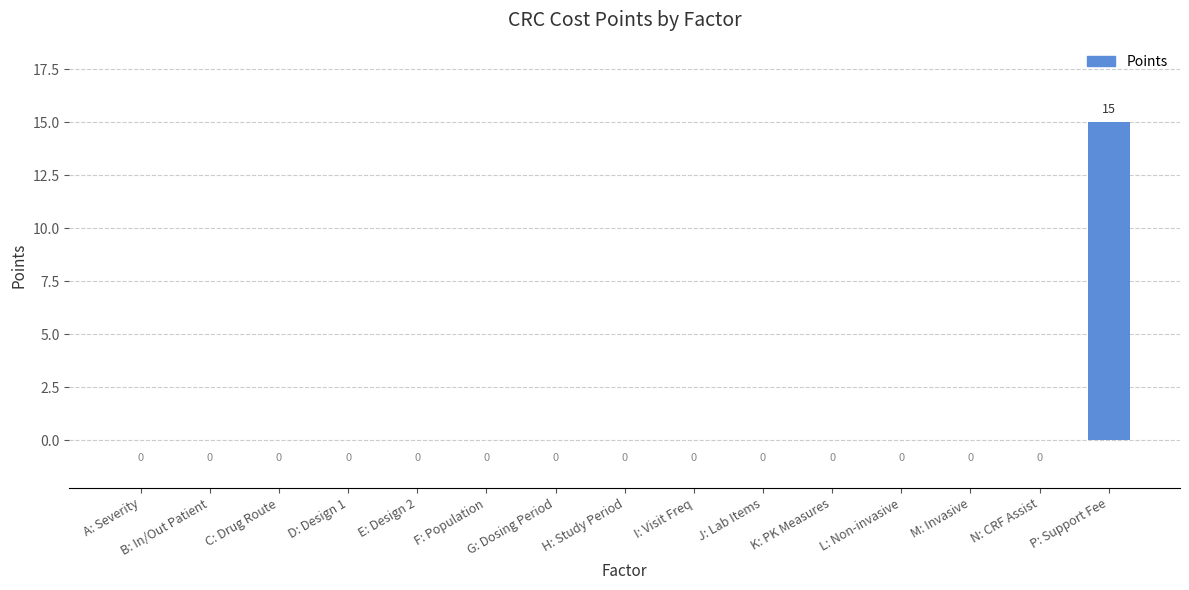

The chart shows a value of 0 at C: Drug Route. True or false?

True